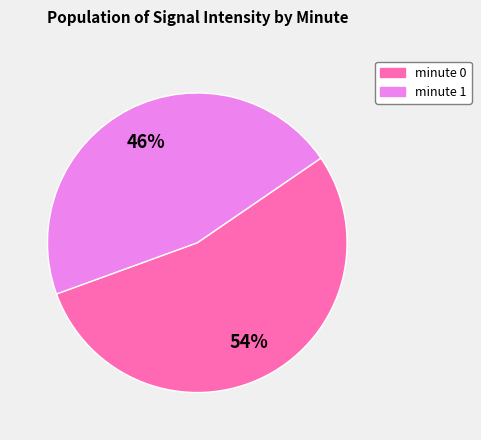

Which category has the smallest portion of the pie?

minute 1